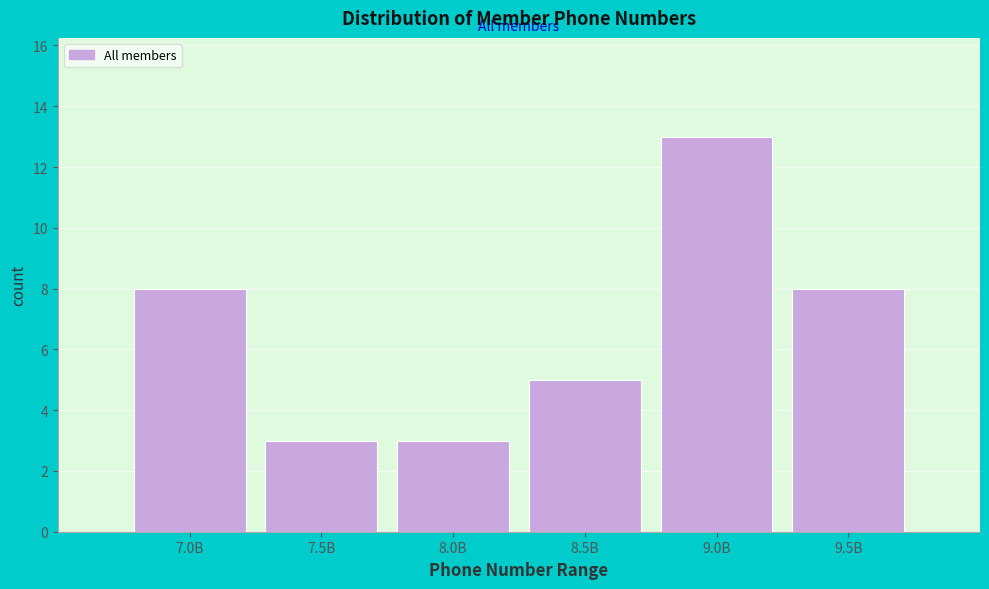

Reading right to left, transcribe all the data shown in this chart.

8	13	5	3	3	8